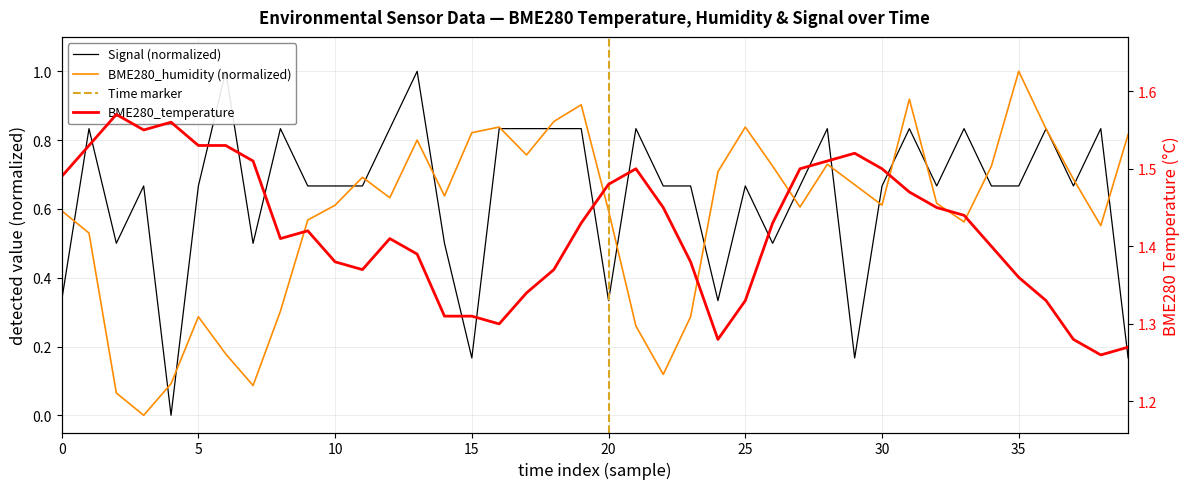

Reading right to left, what are all the values shown in this chart?

BME280_temperature: 1.3	1.3	1.3	1.3	1.4	1.4	1.4	1.4	1.5	1.5	1.5	1.5	1.5	1.4	1.3	1.3	1.4	1.4	1.5	1.5	1.4	1.4	1.3	1.3	1.3	1.3	1.4	1.4	1.4	1.4	1.4	1.4	1.5	1.5	1.5	1.6	1.6	1.6	1.5	1.5
BME280_humidity: 0.8	0.6	0.7	0.8	1.0	0.7	0.6	0.6	0.9	0.6	0.7	0.7	0.6	0.7	0.8	0.7	0.3	0.1	0.3	0.6	0.9	0.9	0.8	0.8	0.8	0.6	0.8	0.6	0.7	0.6	0.6	0.3	0.1	0.2	0.3	0.1	0.0	0.1	0.5	0.6
Signal: 0.2	0.8	0.7	0.8	0.7	0.7	0.8	0.7	0.8	0.7	0.2	0.8	0.7	0.5	0.7	0.3	0.7	0.7	0.8	0.3	0.8	0.8	0.8	0.8	0.2	0.5	1.0	0.8	0.7	0.7	0.7	0.8	0.5	1.0	0.7	0.0	0.7	0.5	0.8	0.3